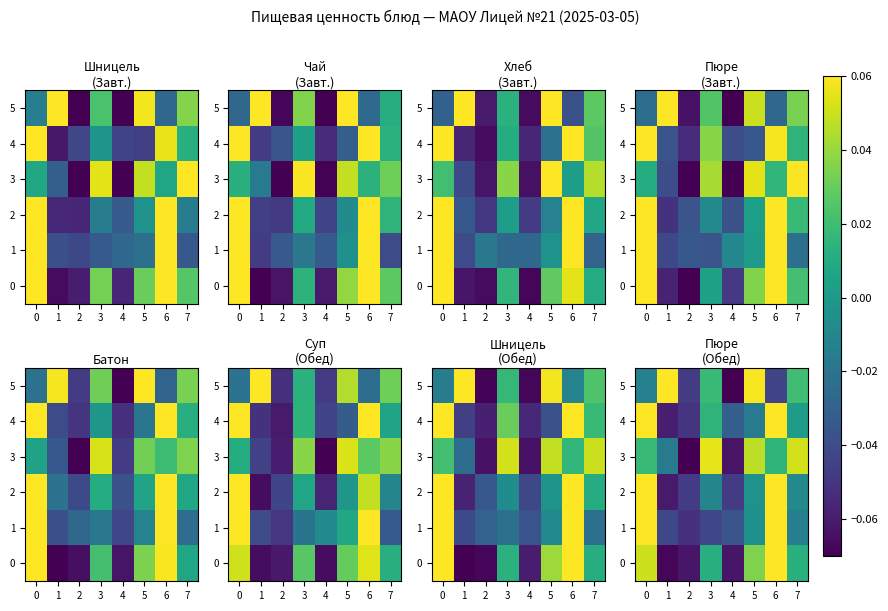

At which label does 0 reach its peak?

6